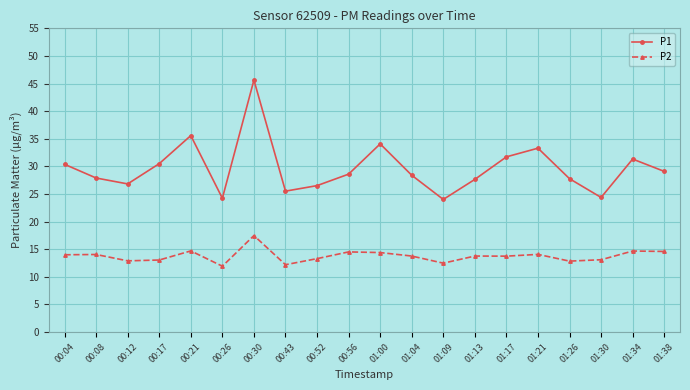

What is the label of the 4th point from the right?

01:26